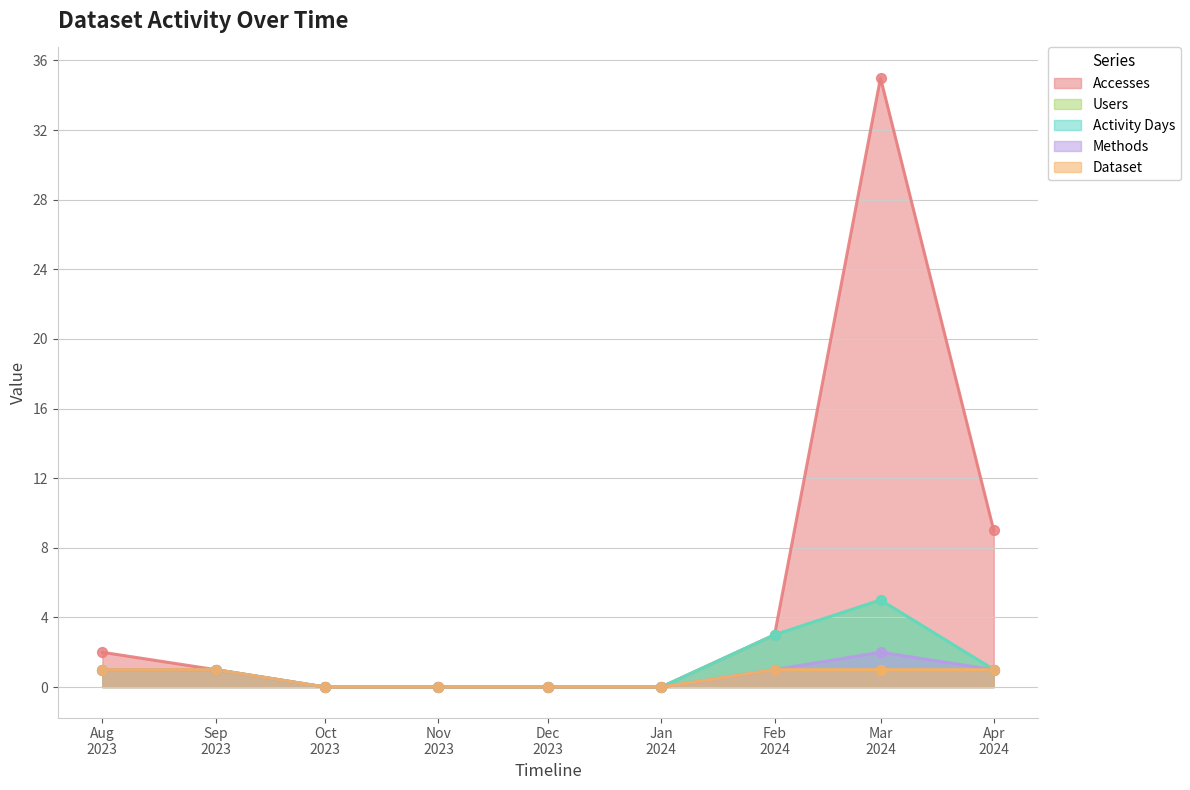

Which series contains the lowest Y value?

Accesses